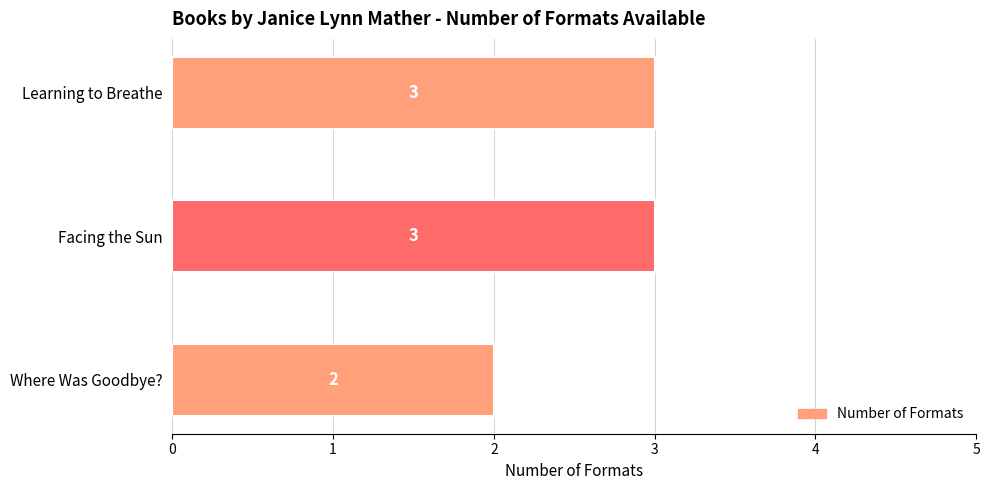

What is the average value?

3